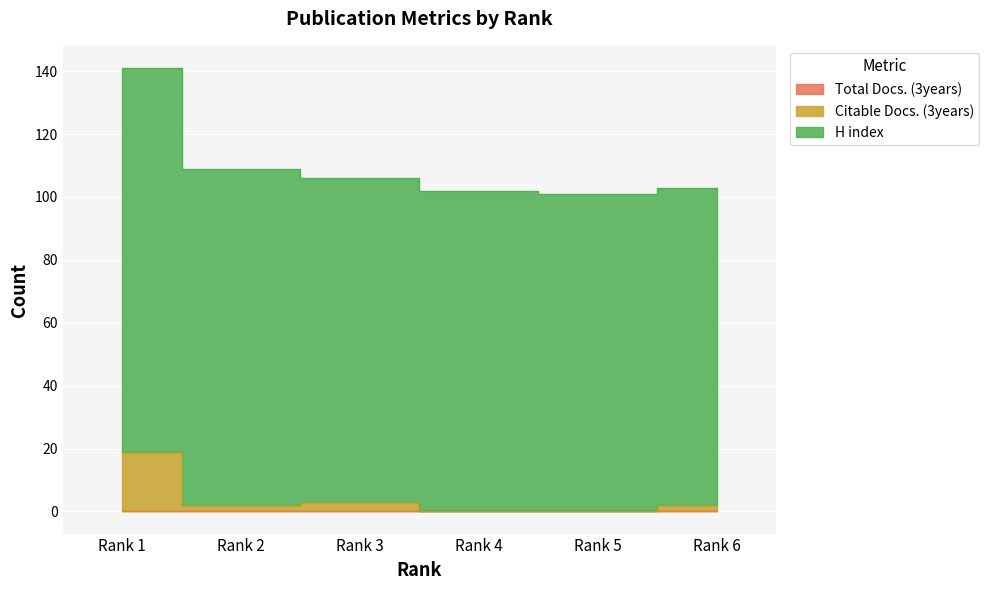

At which label does H index first exceed 106?

Rank 1